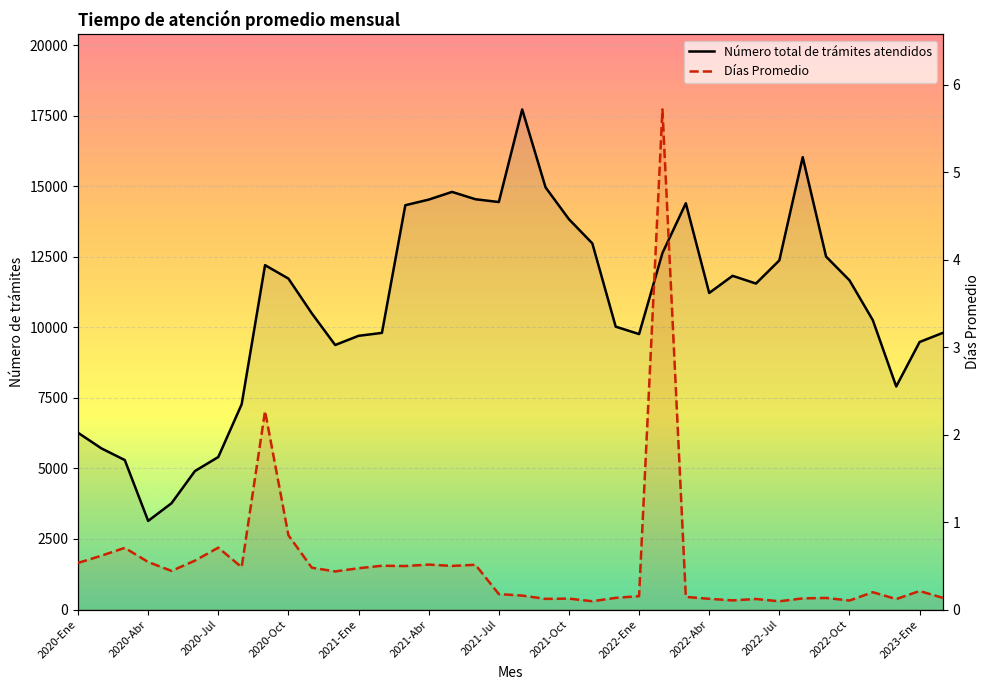

The value of Número total de trámites atendidos at 2022-Ene is 9762.0. True or false?

True